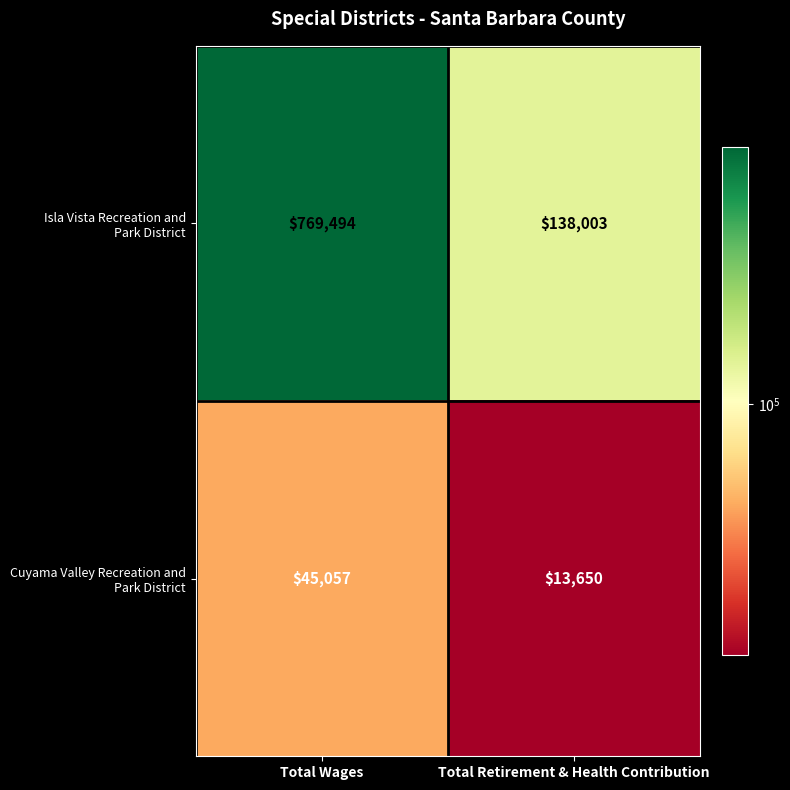

Which category has the highest value across all series?

Total Wages